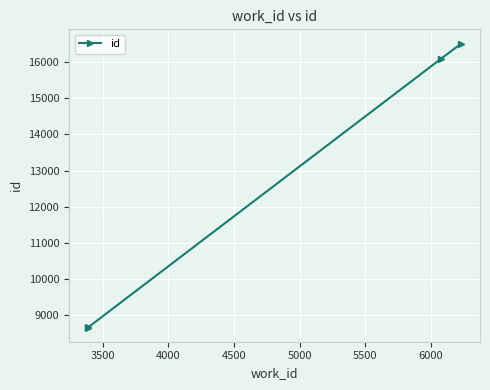

What is the greatest value displayed?

16509